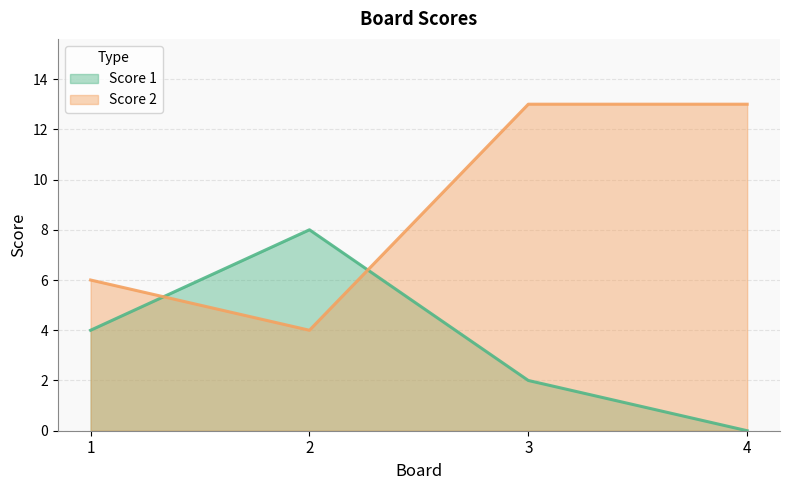

The value of Score 1 at 4 is 0. True or false?

True